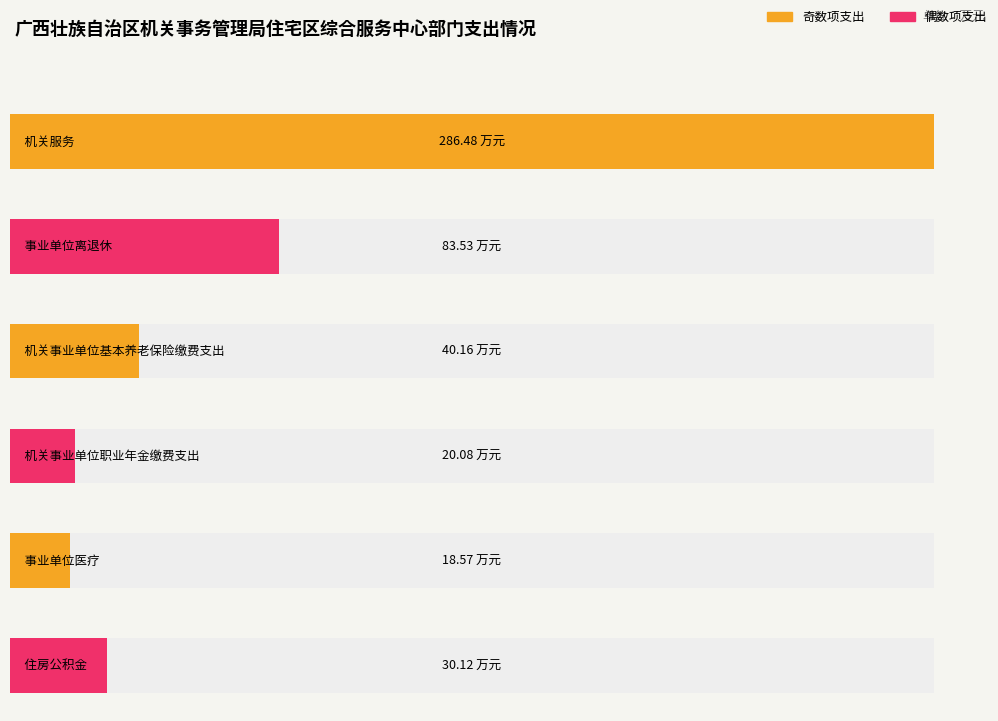

What is the sum of the values at 住房公积金 and 事业单位离退休?

113.6